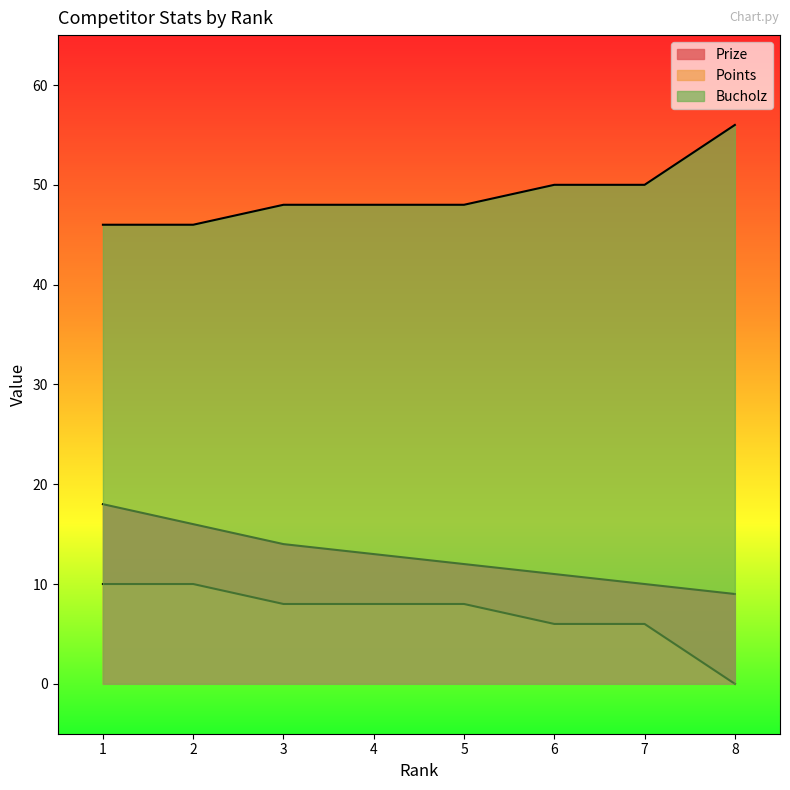

Does the chart display data point markers on the line(s)?

No